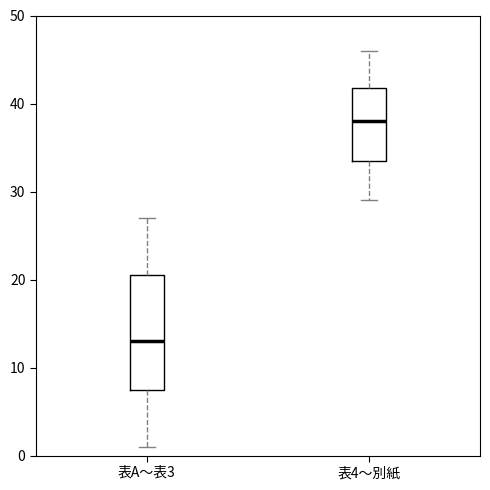

Reading left to right, read every box against the y-axis: the position of its median line, the range the box covers, and the ends of its whiskers. The values are not printed on the chart, so give them approximately, as read against the axis.

表A〜表3: median 13, box 8 to 21, whiskers 1 to 27
表4〜別紙: median 38, box 34 to 42, whiskers 29 to 46